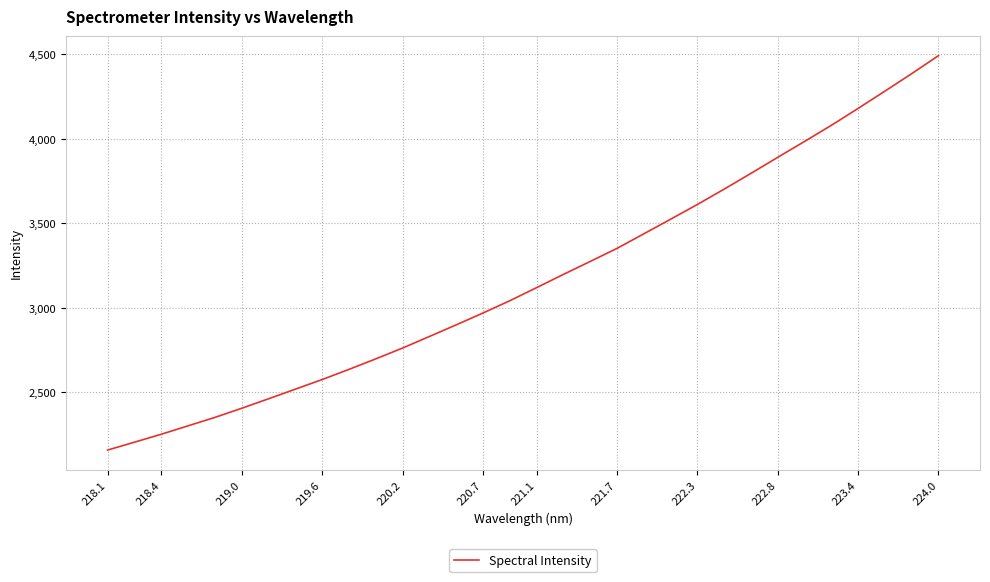

What is the minimum value shown in the chart?

2156.4